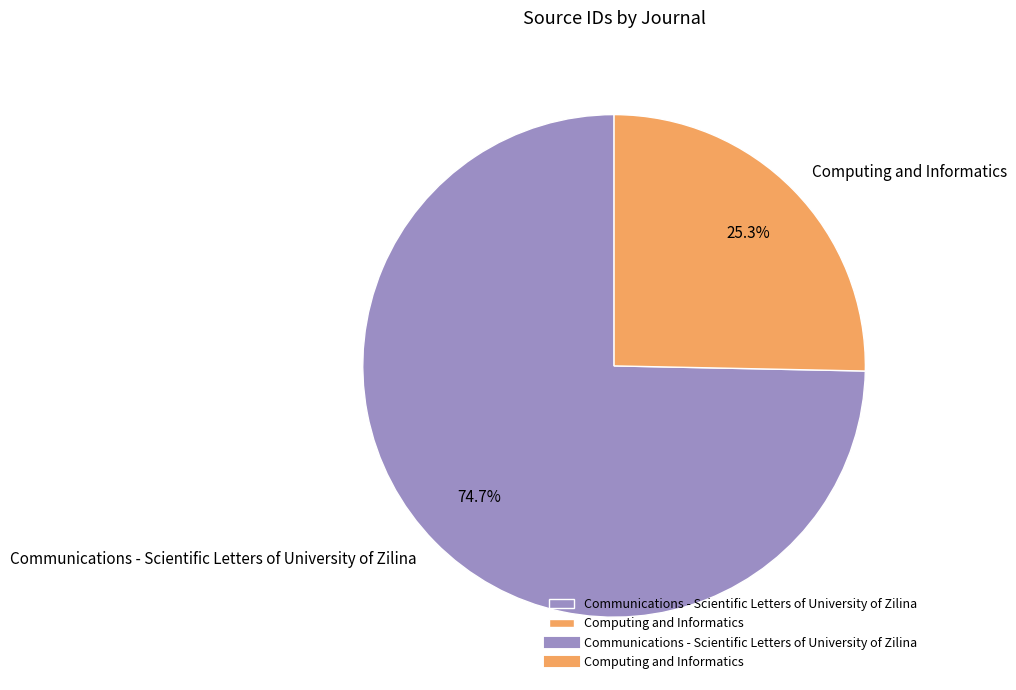

To the nearest percent, what is the difference between the largest and smallest slice percentages?

49%